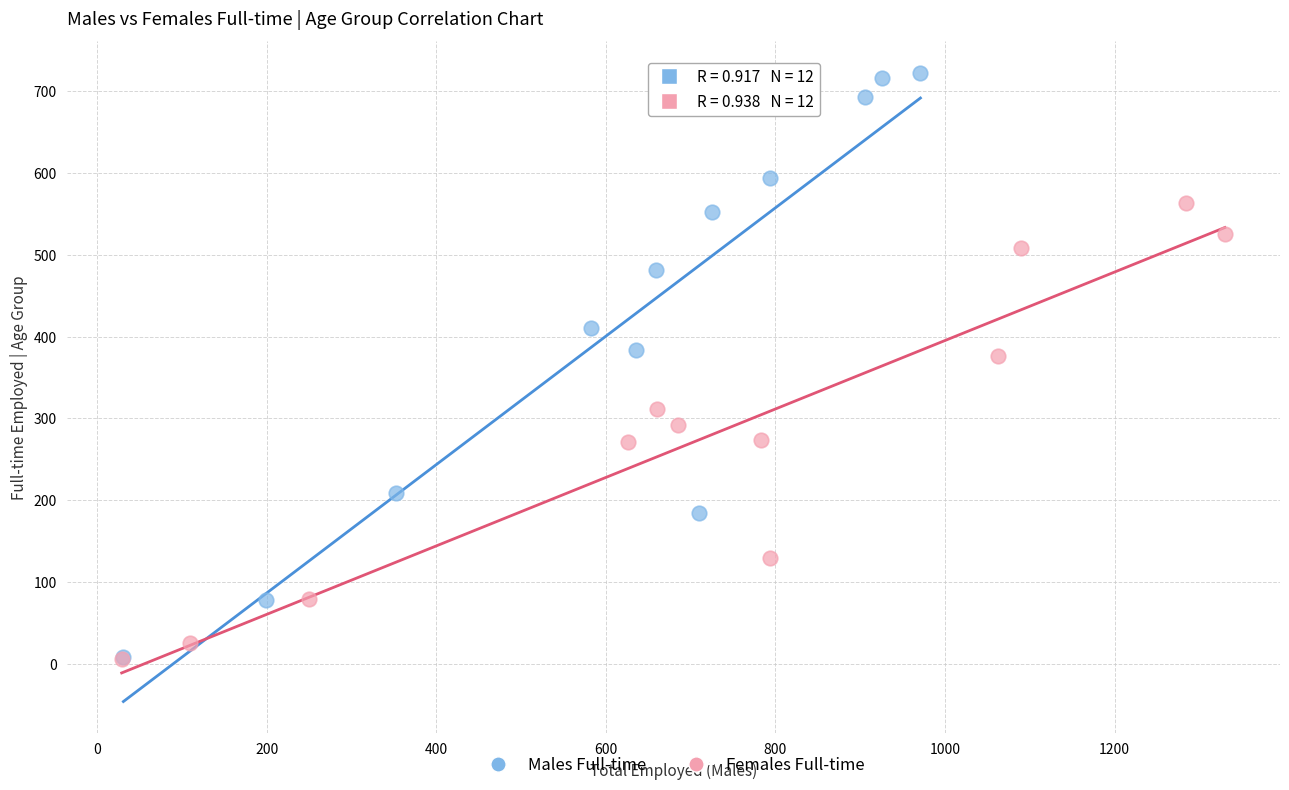

Which series reaches the maximum Y coordinate?

Males Full-time